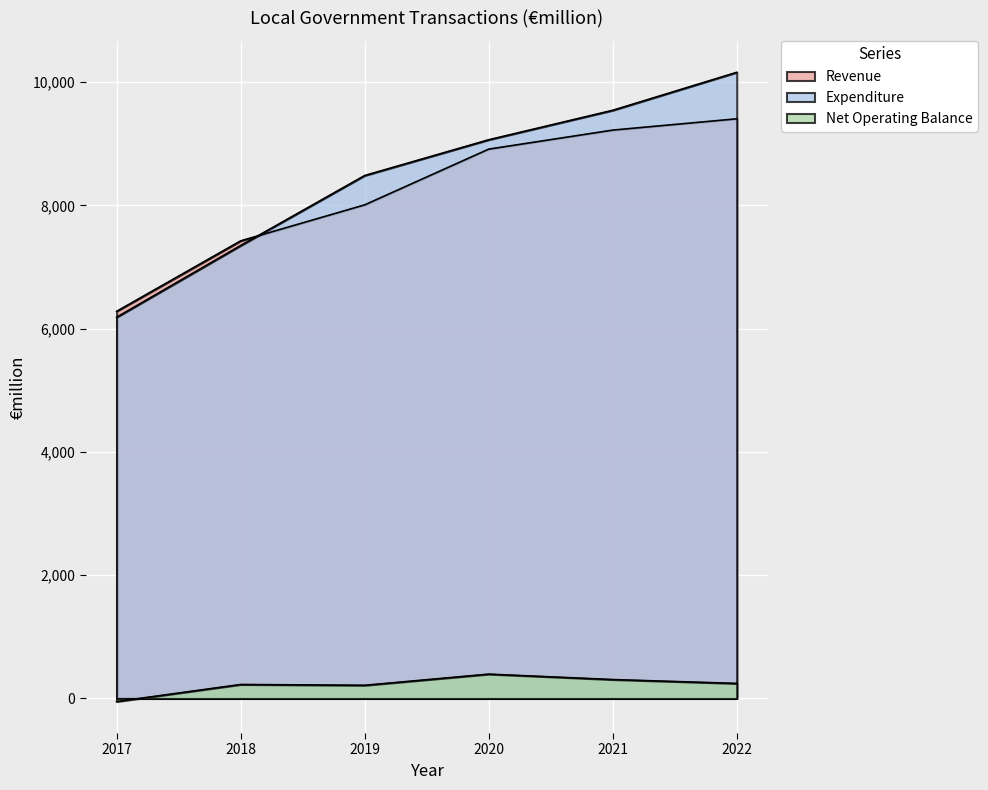

Is it true that Net Operating Balance equals 227 at 2018?

True